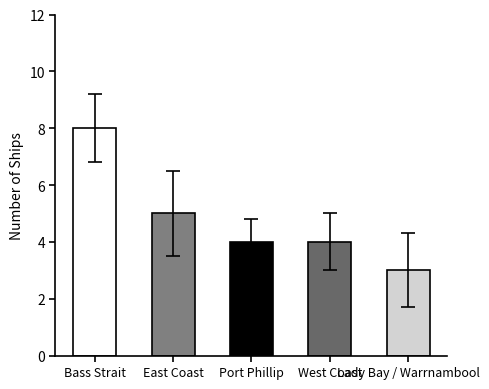

How many bars are there in total?

5